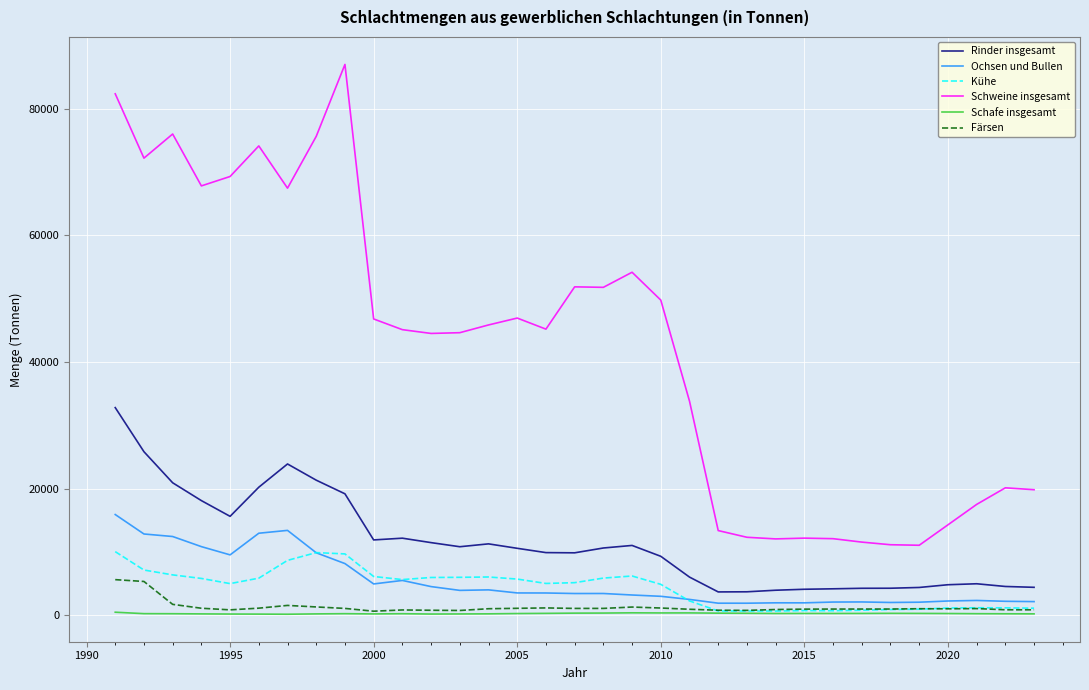

How many lines are shown in the chart?

6